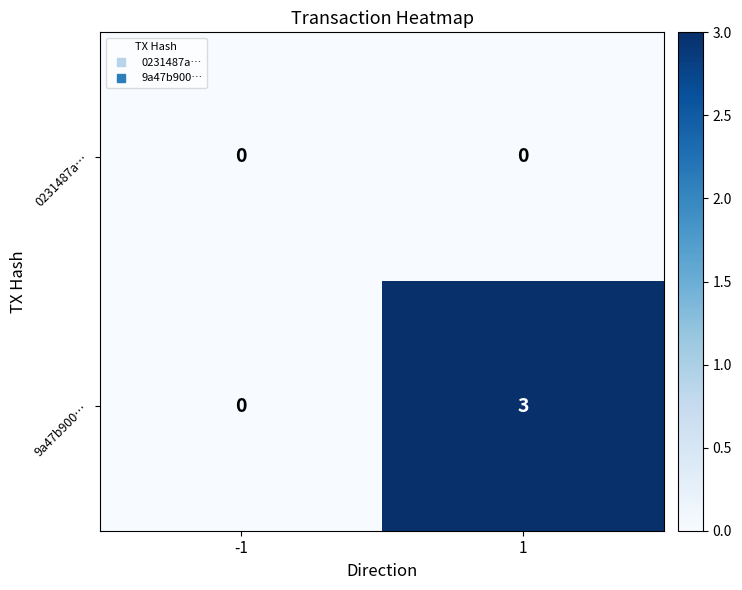

Reading left to right, transcribe all the data shown in this chart.

0231487a…: -1=0	1=0
9a47b900…: -1=0	1=3